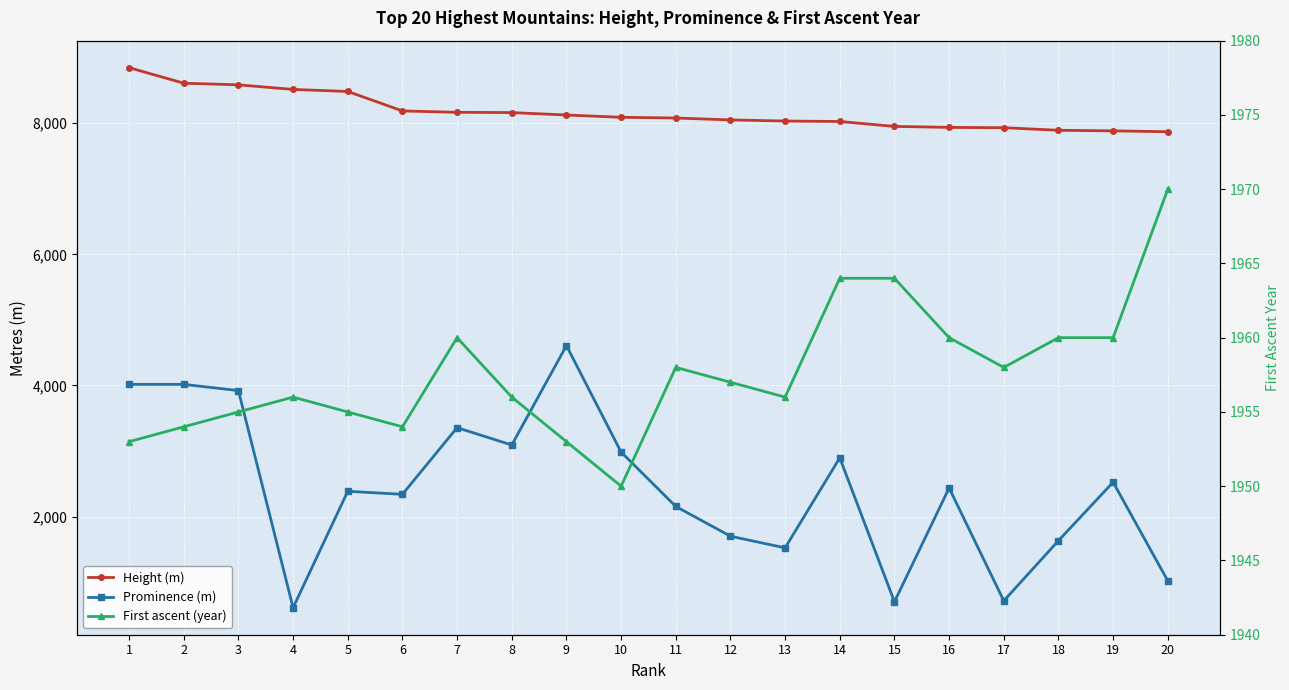

Rank the categories by Height (m) value from lowest to highest.

20, 19, 18, 17, 16, 15, 14, 13, 12, 11, 10, 9, 8, 7, 6, 5, 4, 3, 2, 1